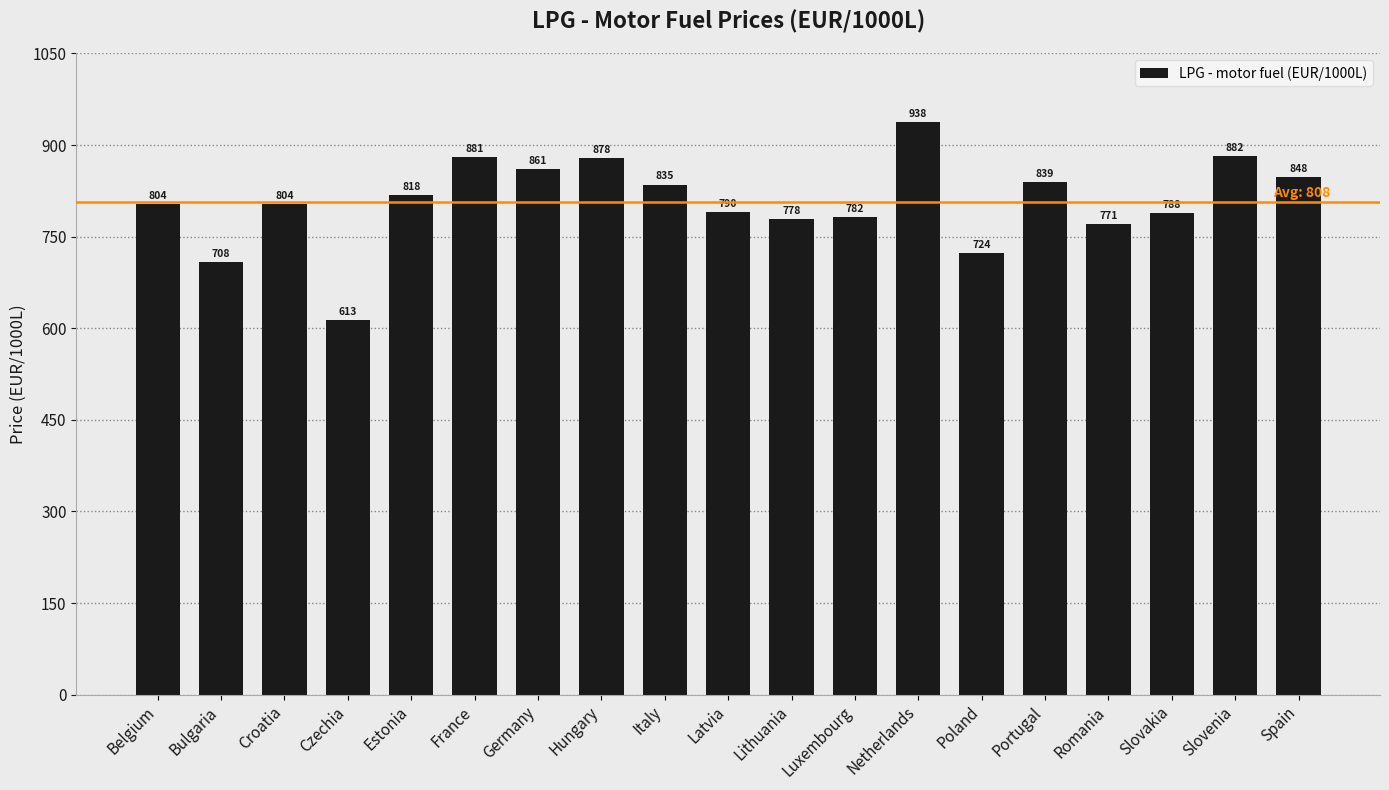

Where is the data nearest to the value 775?

Lithuania